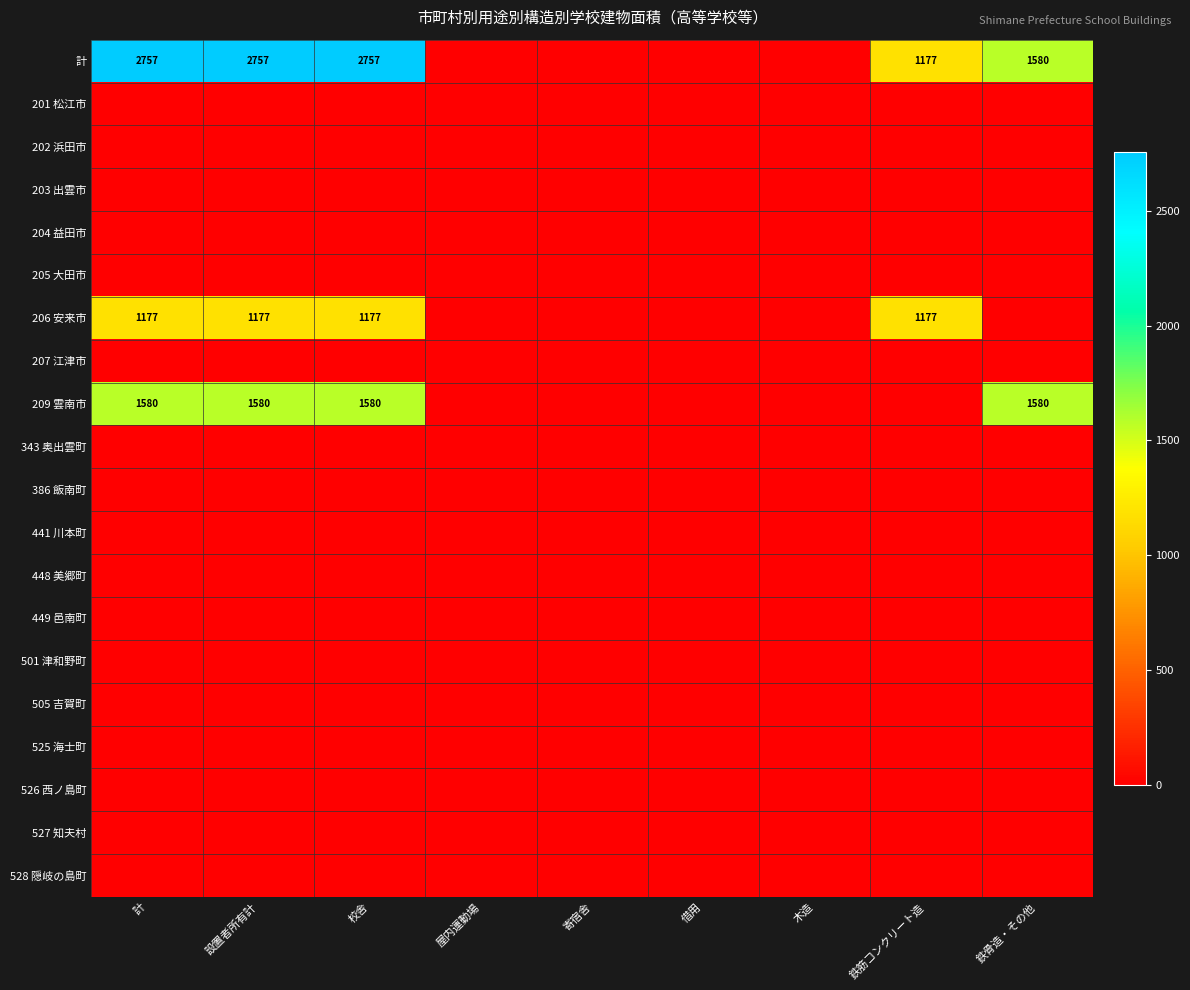

Is the value of 525 海士町 at 鉄筋コンクリート造 greater than the value of 449 邑南町 at 鉄筋コンクリート造?

No